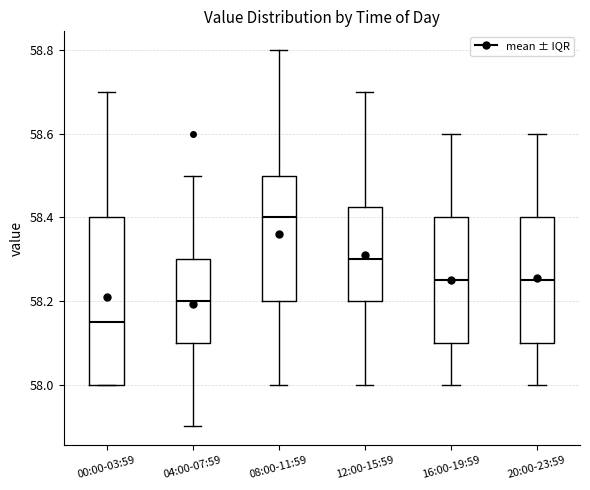

Which box has the highest median line?

08:00-11:59